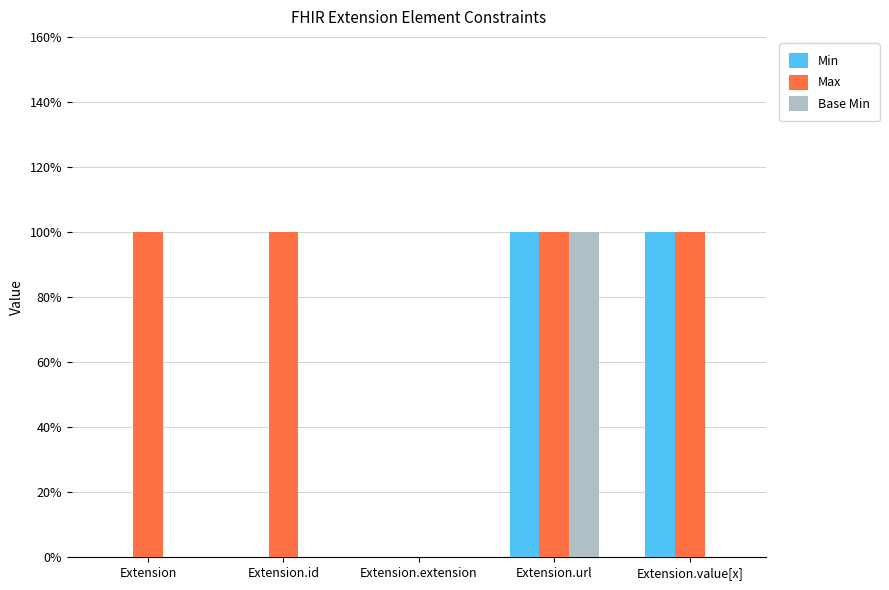

What are all the series names shown in the legend?

Min, Max, Base Min